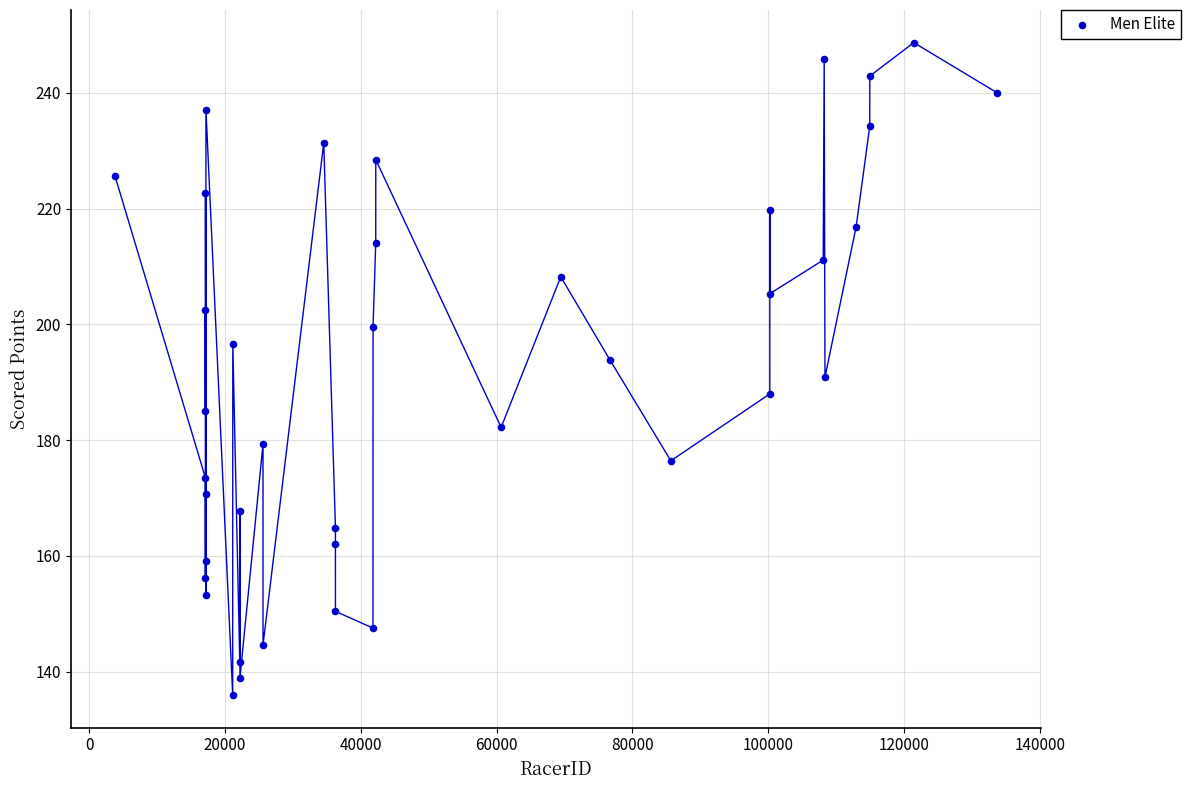

What is the range of X values (max minus min)?

129871.0